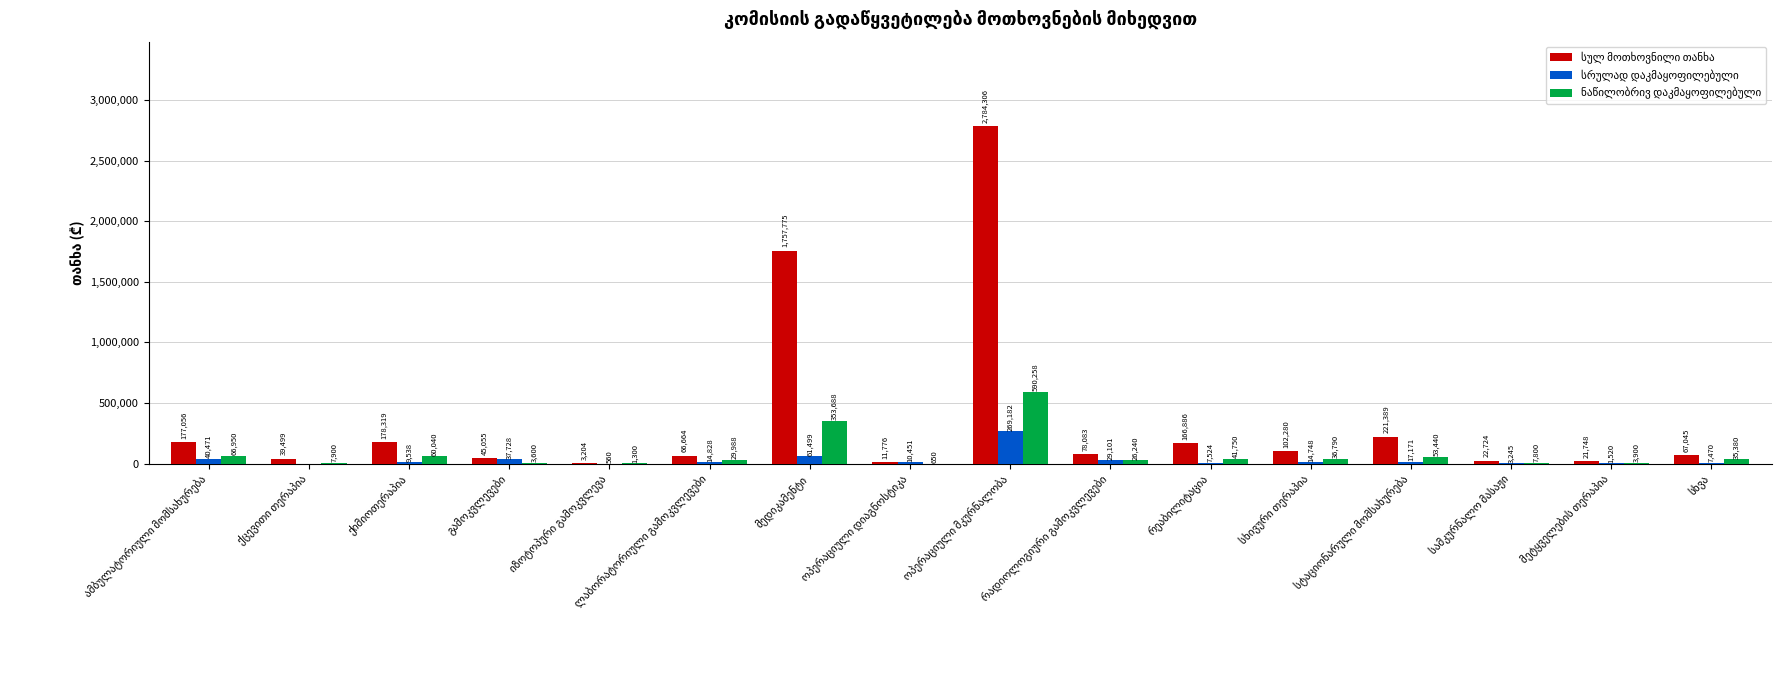

What is the label of the 16th bar from the left?

სხვა